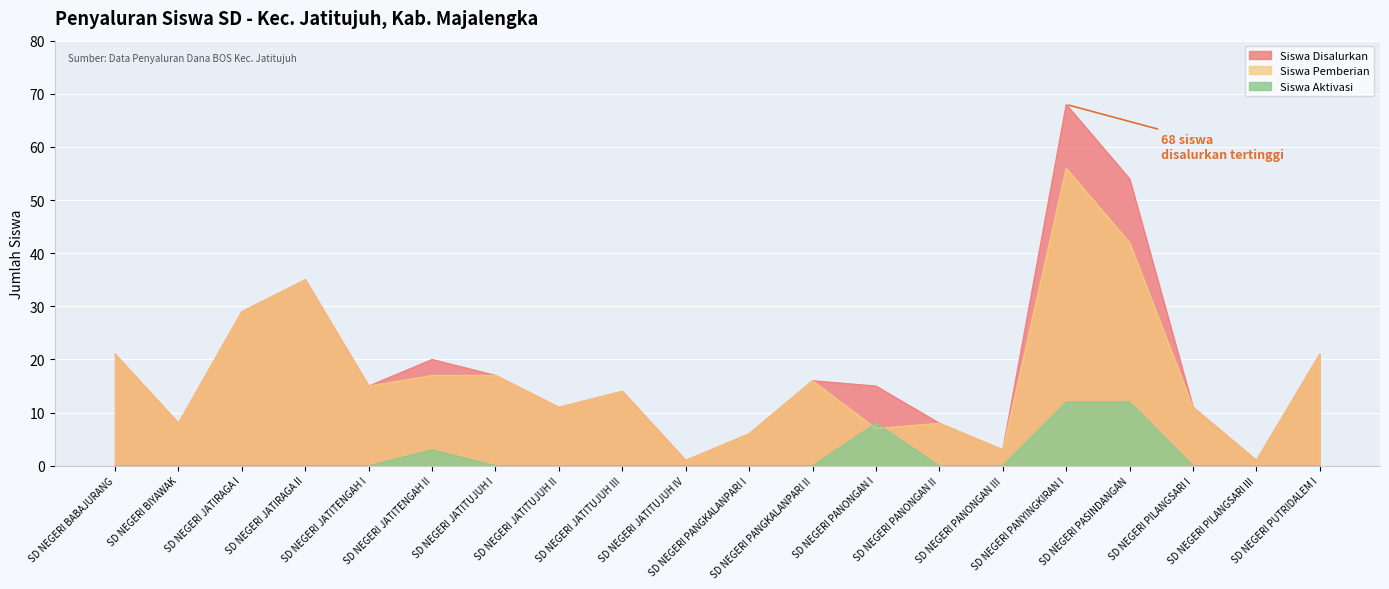

True or false: Siswa Pemberian and Siswa Disalurkan cross at least once.

False